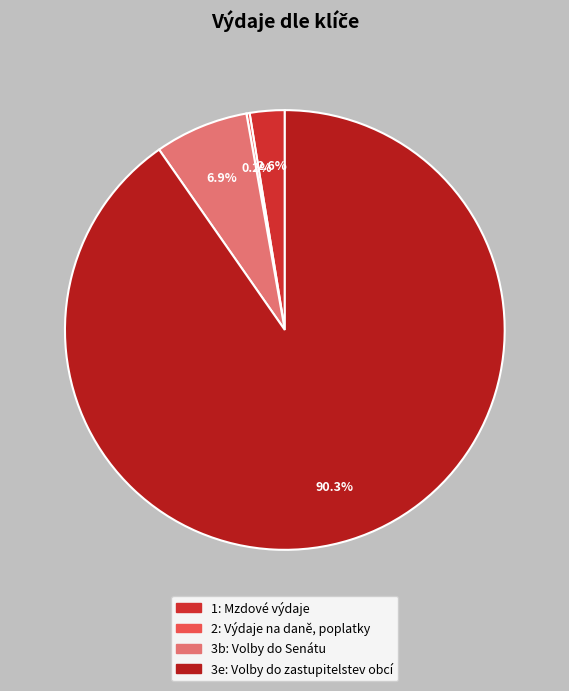

Is there any slice that represents more than half of the pie?

Yes